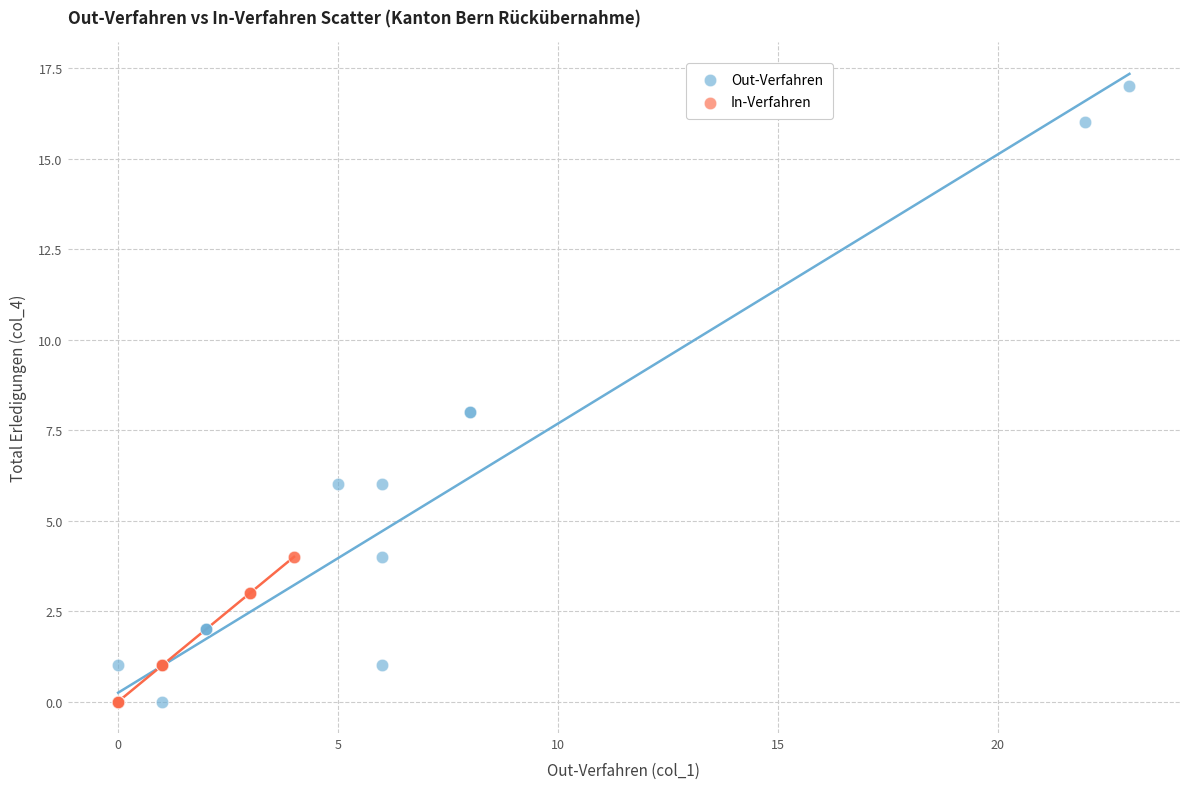

Which series has the largest Y range (max minus min)?

Out-Verfahren